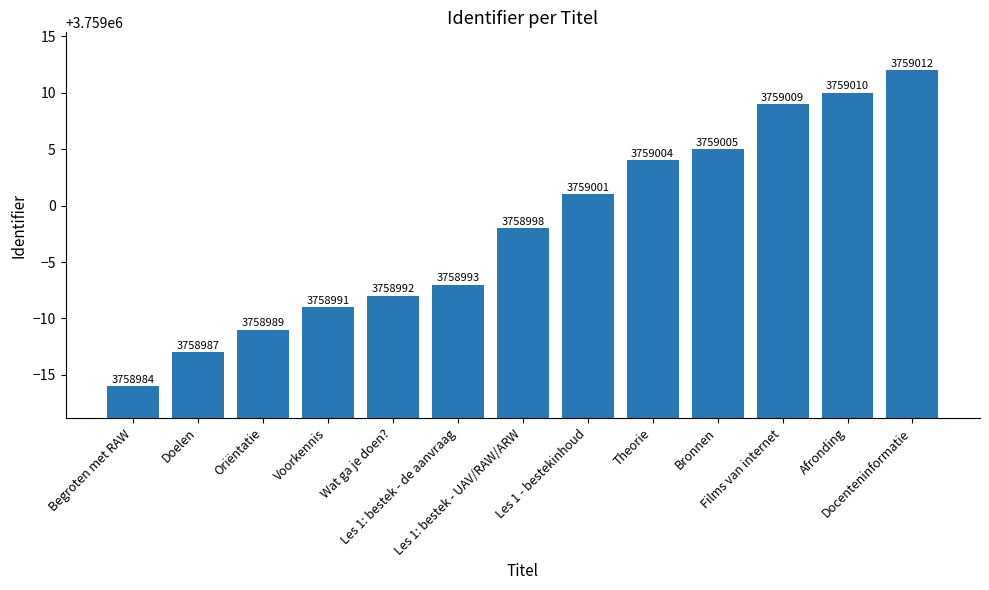

How many distinct data groups are displayed?

1